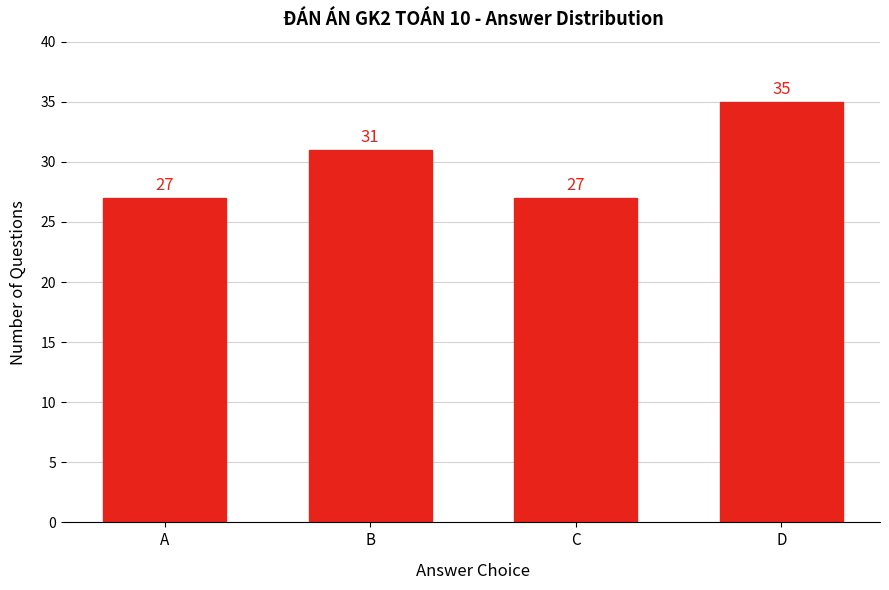

Reading left to right, list all the values displayed in this chart.

27	31	27	35